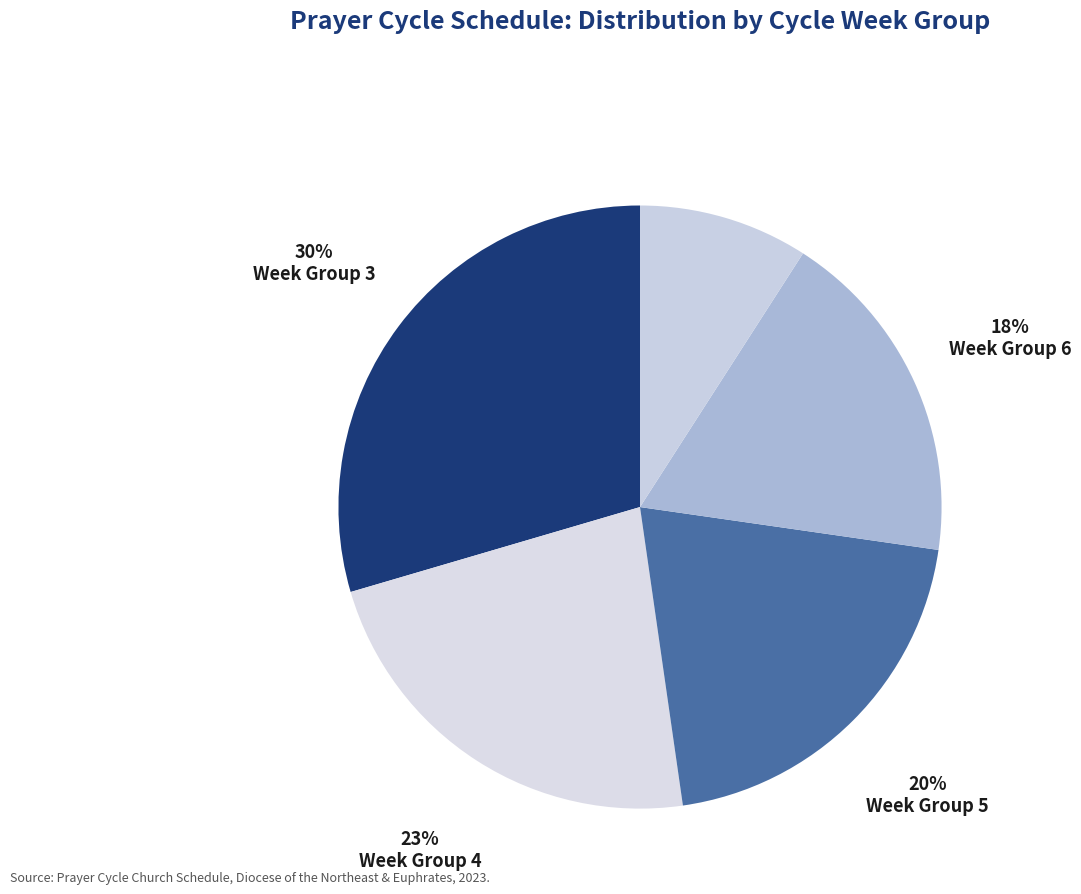

Rank the categories by value from highest to lowest.

3, 4, 5, 6, 7